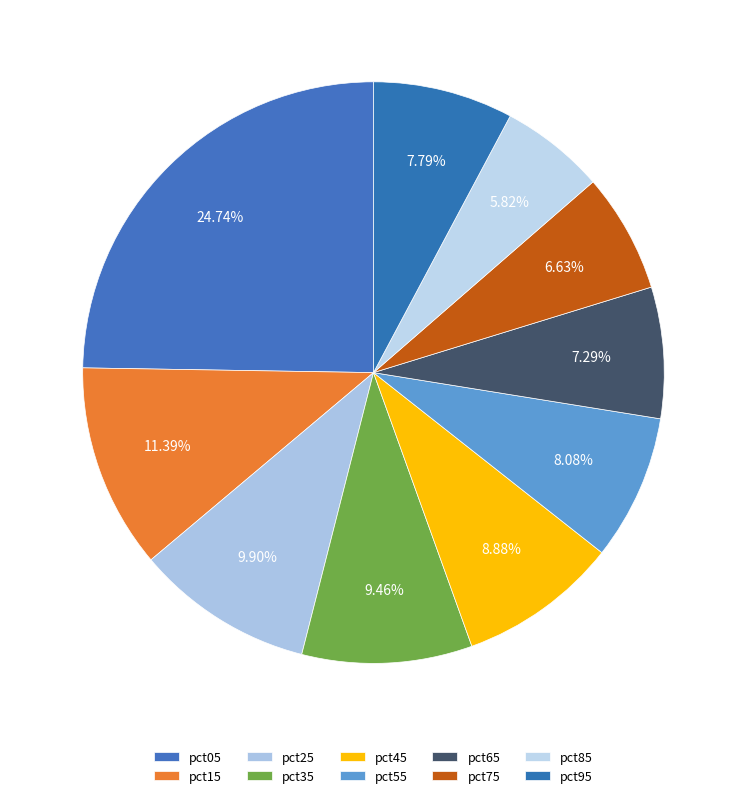

Count the number of slices in the pie.

10